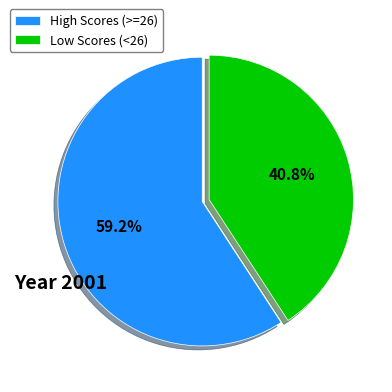

What is the majority slice?

High Scores (>=26)